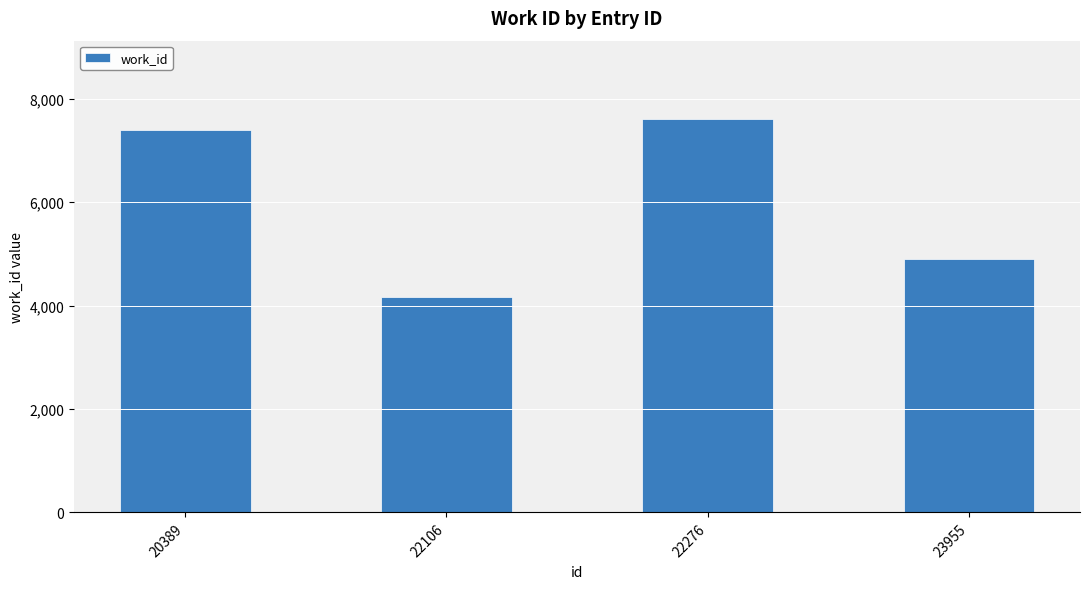

Does the chart contain any negative values?

No